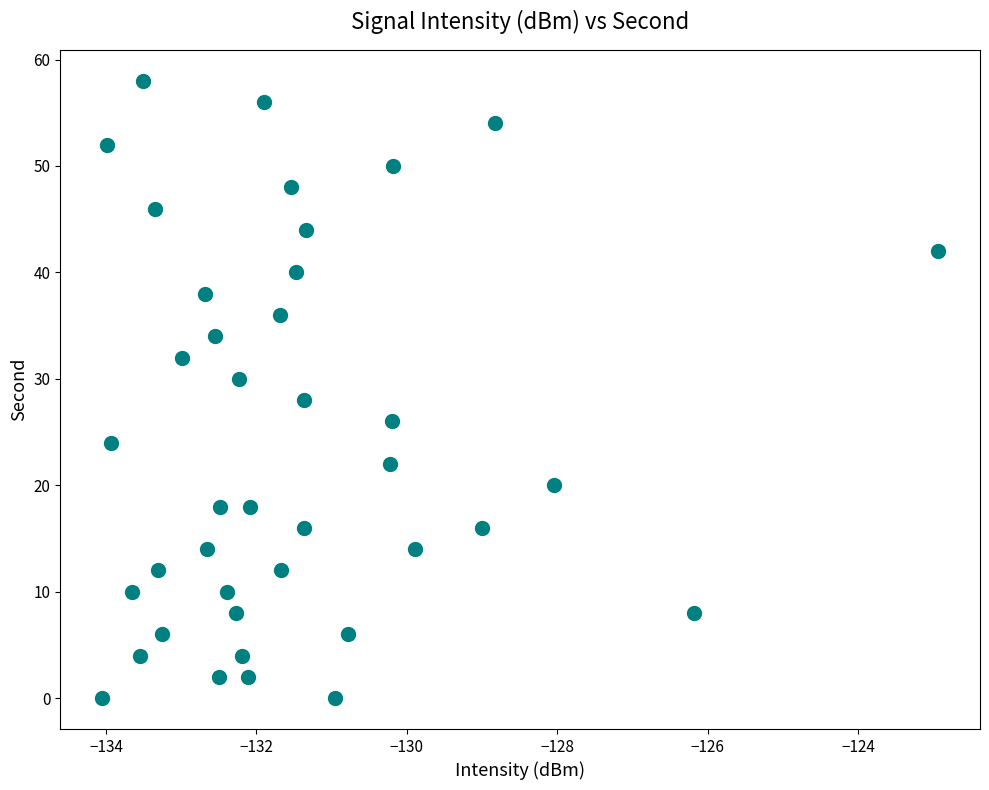

What is the range of Y values (max minus min)?

58